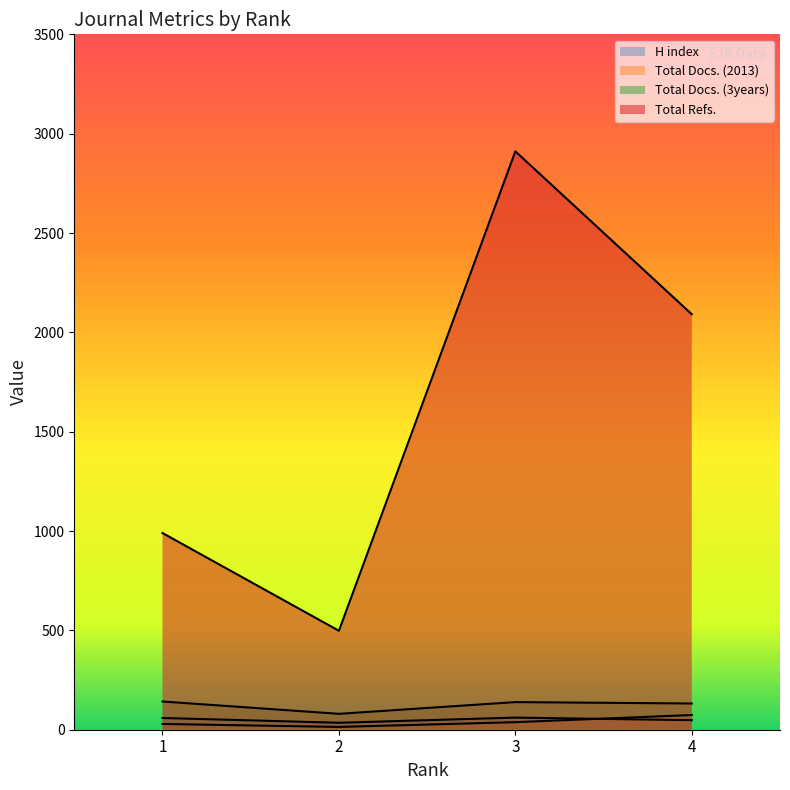

Rank the series by their maximum value, from highest to lowest.

Total Refs., Total Docs. (3years), Total Docs. (2013), H index